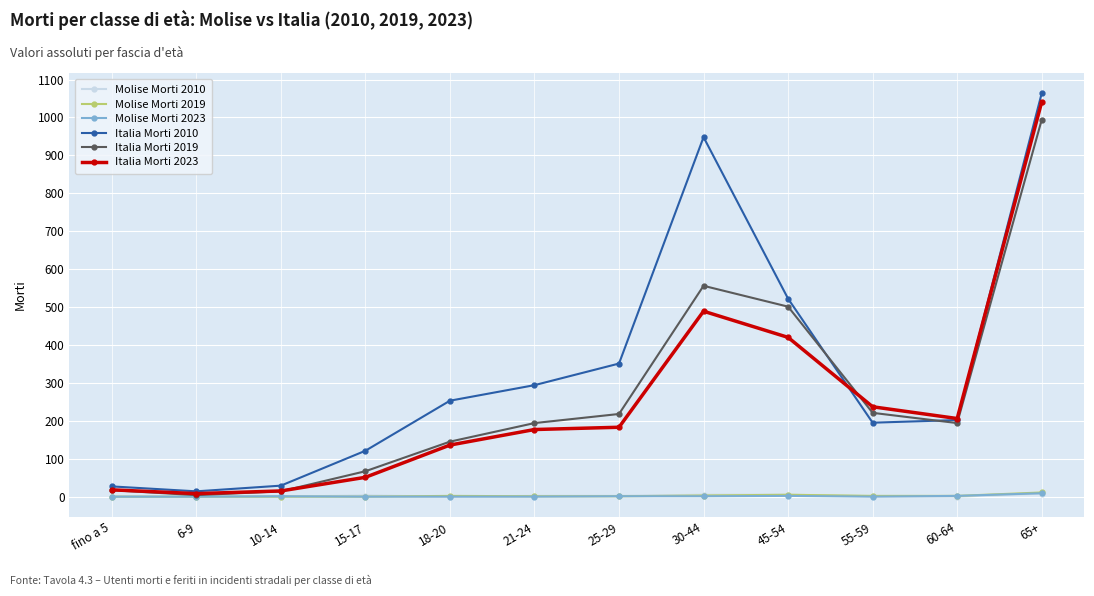

Which series has the largest total across all categories?

Italia Morti 2010